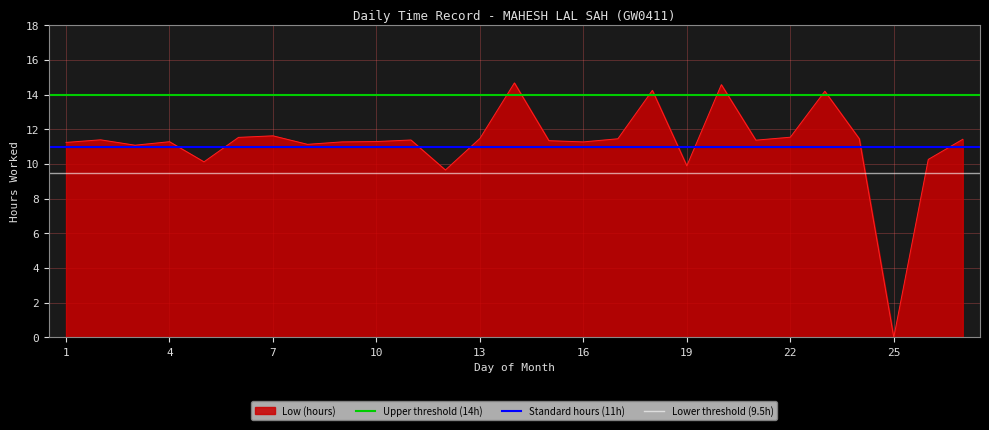

The value of Lower threshold (9.5h) at 1 is 9.5. True or false?

True